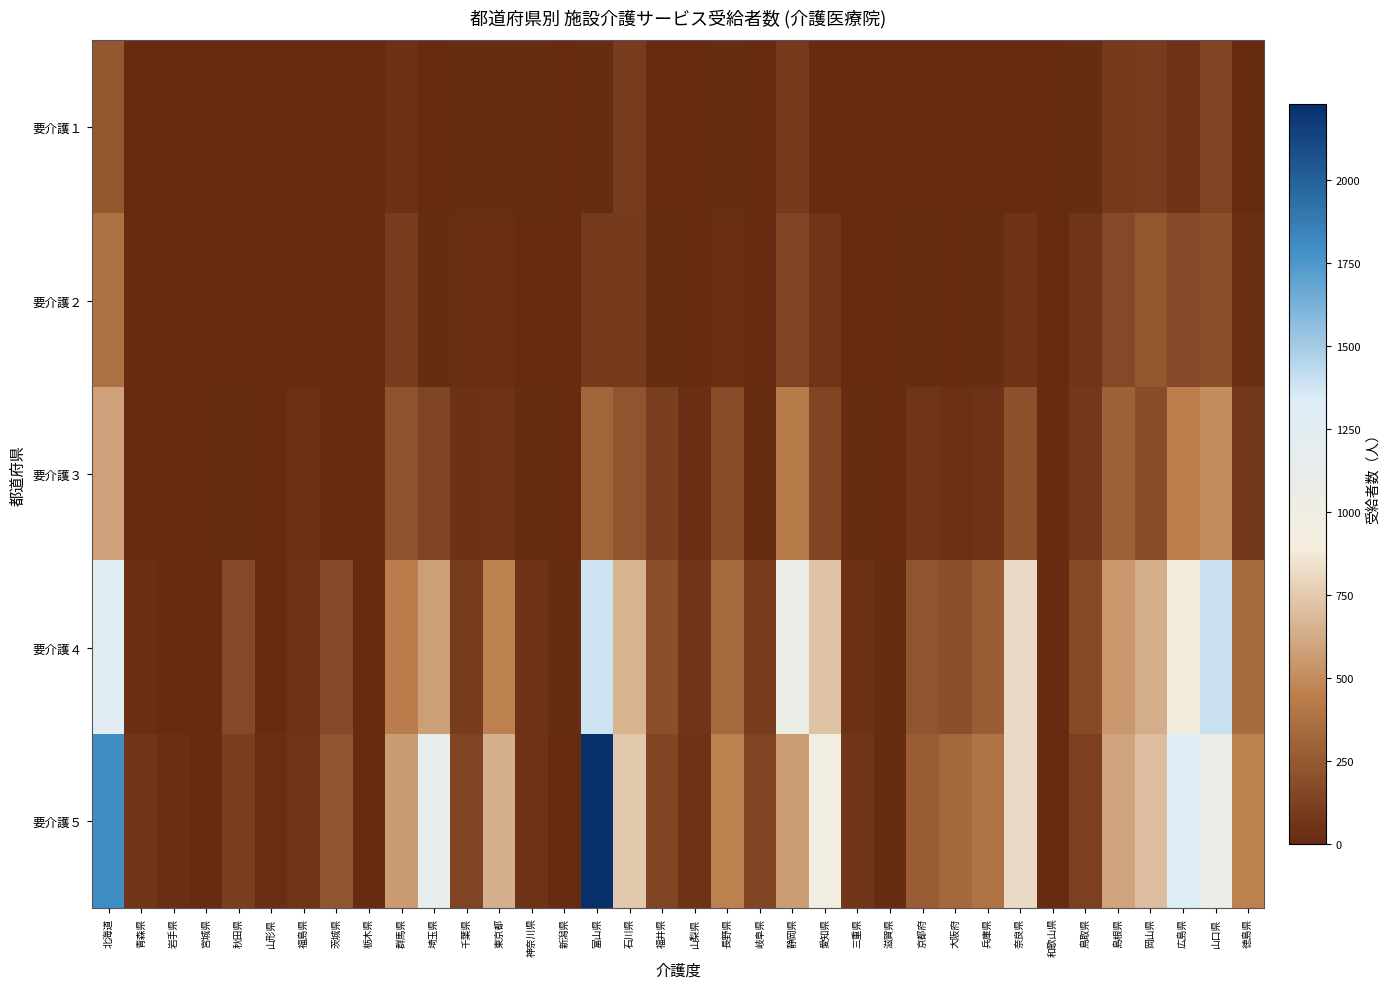

Reading left to right, what are all the values shown in this chart?

要介護１: 北海道=242	青森県=1	岩手県=0	宮城県=0	秋田県=0	山形県=0	福島県=6	茨城県=1	栃木県=0	群馬県=37	埼玉県=0	千葉県=16	東京都=12	神奈川県=9	新潟県=0	富山県=12	石川県=88	福井県=0	山梨県=5	長野県=12	岐阜県=0	静岡県=83	愛知県=7	三重県=4	滋賀県=0	京都府=6	大阪府=7	兵庫県=2	奈良県=7	和歌山県=0	鳥取県=14	島根県=79	岡山県=94	広島県=51	山口県=135	徳島県=7
要介護２: 北海道=374	青森県=0	岩手県=0	宮城県=0	秋田県=0	山形県=2	福島県=4	茨城県=0	栃木県=0	群馬県=96	埼玉県=13	千葉県=20	東京都=20	神奈川県=4	新潟県=0	富山県=84	石川県=82	福井県=16	山梨県=5	長野県=20	岐阜県=0	静岡県=132	愛知県=57	三重県=2	滋賀県=1	京都府=11	大阪府=6	兵庫県=9	奈良県=50	和歌山県=0	鳥取県=60	島根県=164	岡山県=236	広島県=160	山口県=195	徳島県=21
要介護３: 北海道=586	青森県=7	岩手県=0	宮城県=0	秋田県=11	山形県=3	福島県=33	茨城県=2	栃木県=0	群馬県=211	埼玉県=139	千葉県=39	東京都=52	神奈川県=15	新潟県=0	富山県=311	石川県=220	福井県=110	山梨県=19	長野県=179	岐阜県=14	静岡県=426	愛知県=144	三重県=9	滋賀県=2	京都府=53	大阪府=27	兵庫県=45	奈良県=201	和歌山県=0	鳥取県=76	島根県=295	岡山県=178	広島県=449	山口県=501	徳島県=74
要介護４: 北海道=1277	青森県=20	岩手県=0	宮城県=0	秋田県=165	山形県=3	福島県=48	茨城県=159	栃木県=6	群馬県=437	埼玉県=578	千葉県=91	東京都=460	神奈川県=46	新潟県=11	富山県=1381	石川県=654	福井県=193	山梨県=59	長野県=339	岐阜県=98	静岡県=1065	愛知県=716	三重県=42	滋賀県=14	京都府=222	大阪府=195	兵庫県=265	奈良県=817	和歌山県=0	鳥取県=174	島根県=540	岡山県=641	広島県=886	山口県=1396	徳島県=341
要介護５: 北海道=1799	青森県=60	岩手県=18	宮城県=0	秋田県=111	山形県=20	福島県=60	茨城県=219	栃木県=8	群馬県=560	埼玉県=1155	千葉県=136	東京都=649	神奈川県=45	新潟県=1	富山県=2228	石川県=744	福井県=146	山梨県=51	長野県=453	岐阜県=146	静岡県=574	愛知県=949	三重県=64	滋賀県=14	京都府=262	大阪府=330	兵庫県=391	奈良県=810	和歌山県=0	鳥取県=116	島根県=597	岡山県=704	広島県=1314	山口県=1080	徳島県=453